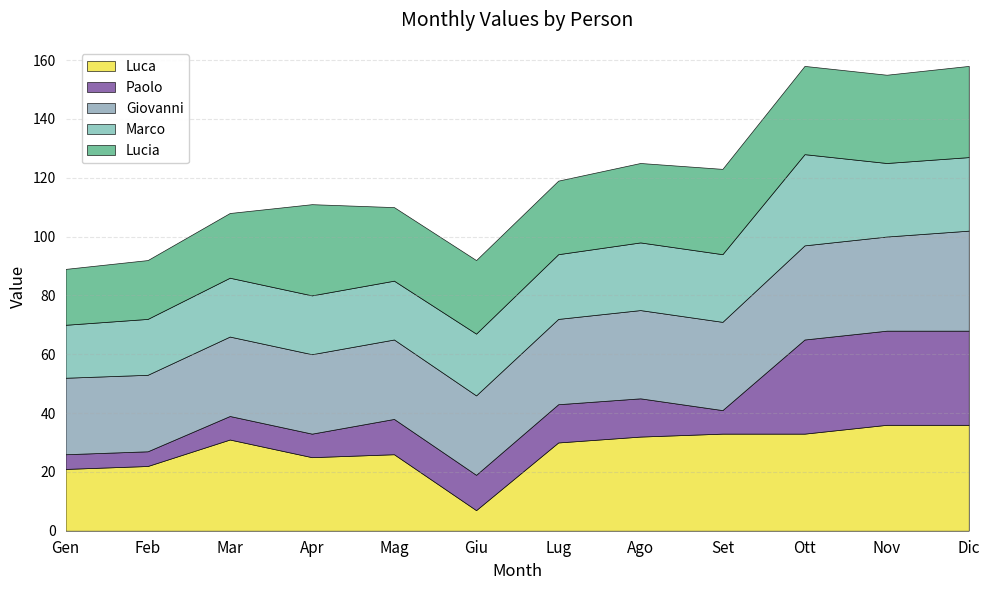

At how many categories does at least one series exceed 31?

5